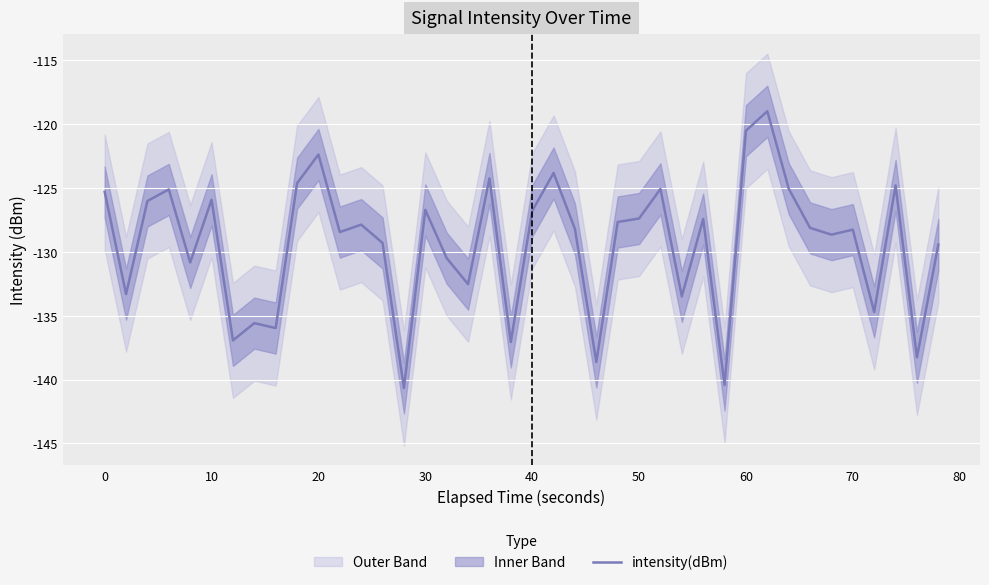

The intensity(dBm) series shows -86.6 at 0. True or false?

False